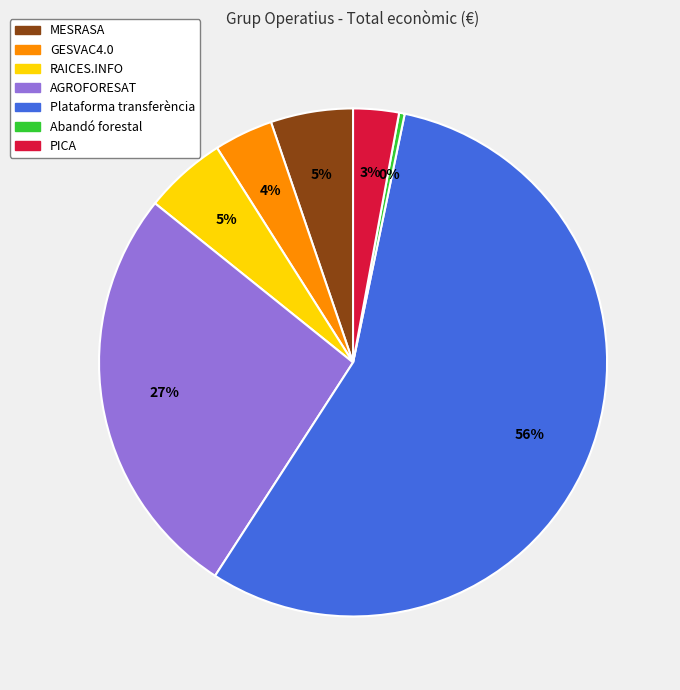

To the nearest percent, what is the difference between the RAICES.INFO and Abandó forestal slice percentages?

5%